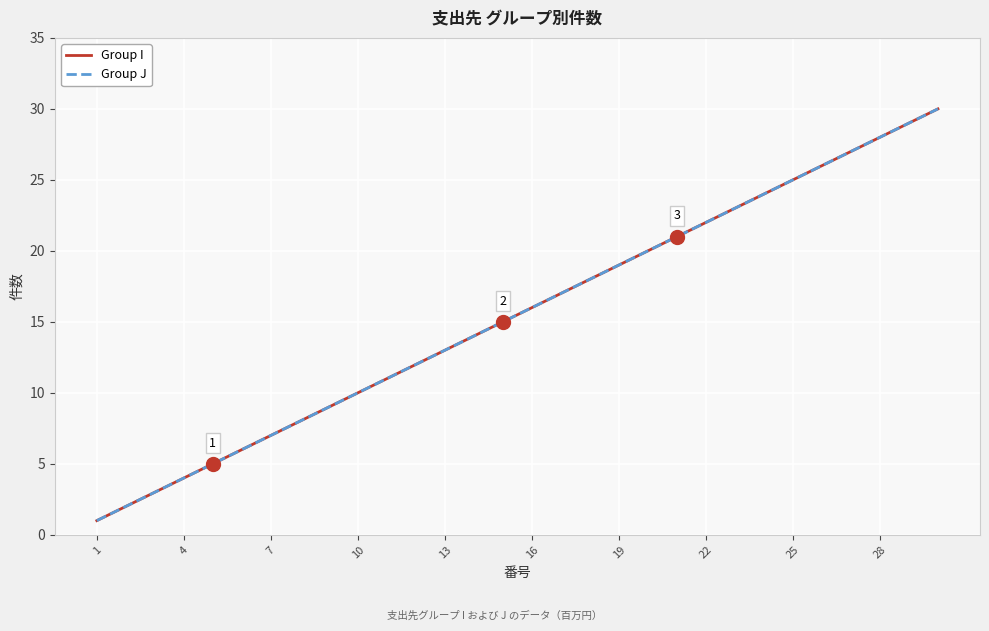

Is this an area chart (filled region under the line)?

No